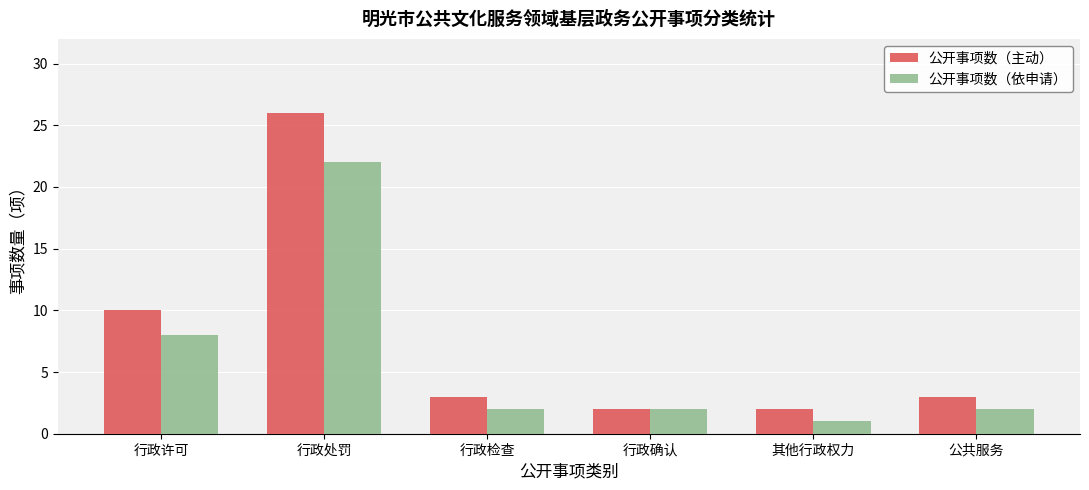

At which category is the sum across all series the highest?

行政处罚